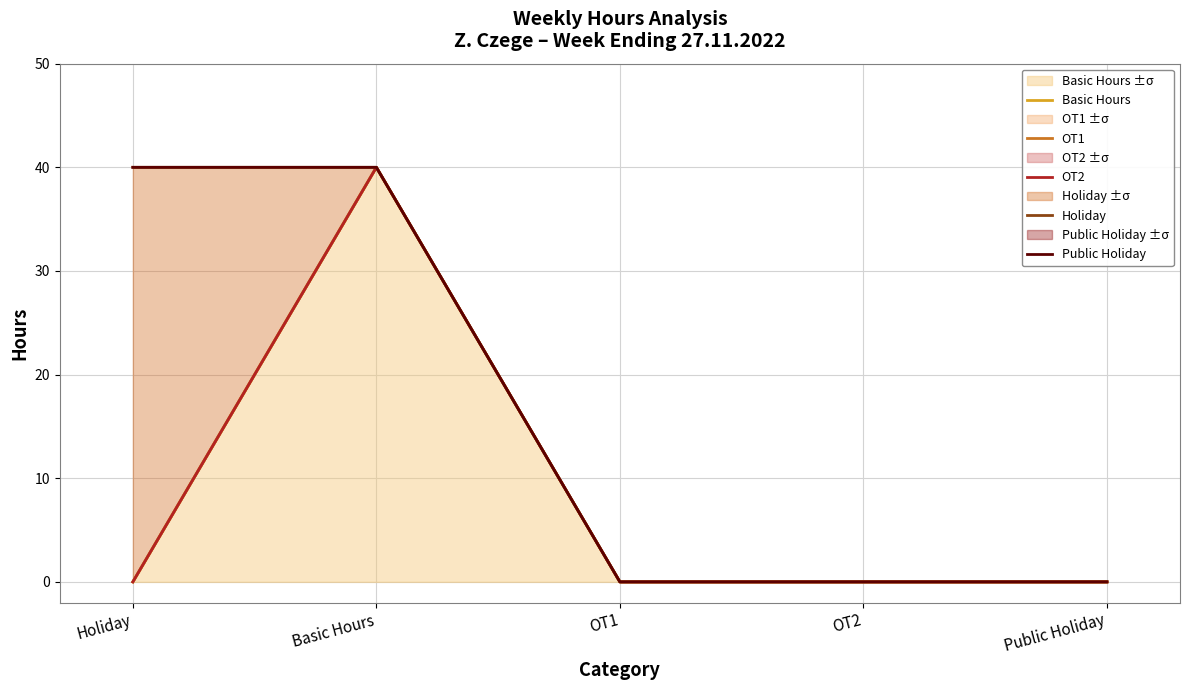

What is the label of the 2nd point from the left?

Basic Hours